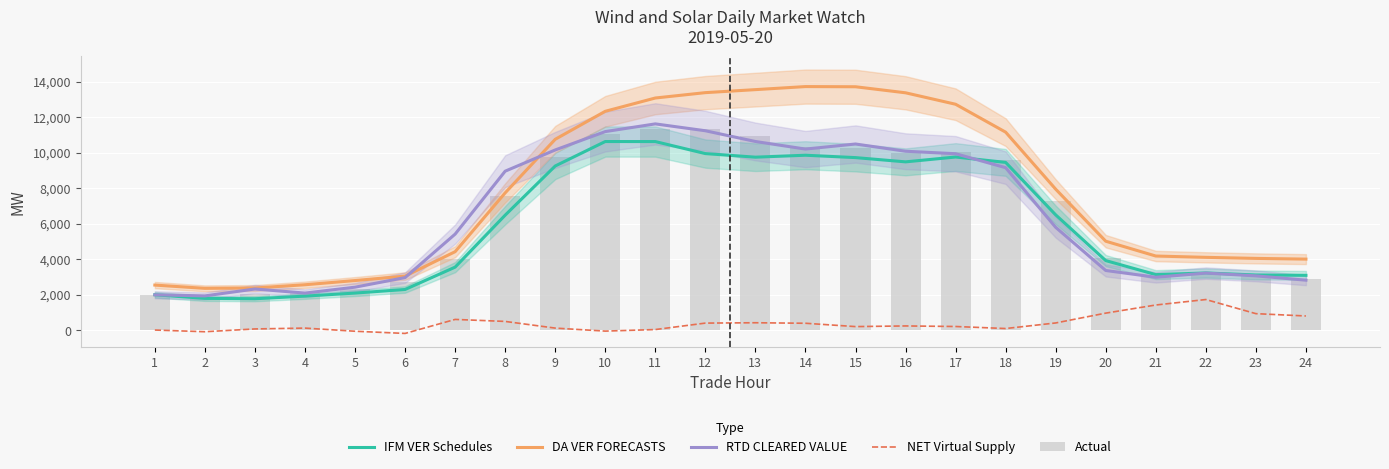

What is the value of the IFM VER Schedules bar at the 10th from the left?

10635.4